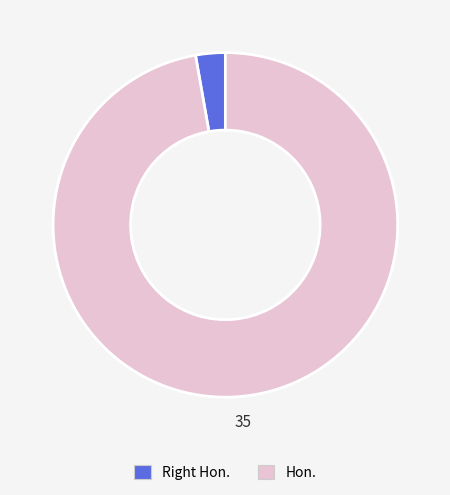

Which category accounts for the majority?

Hon.